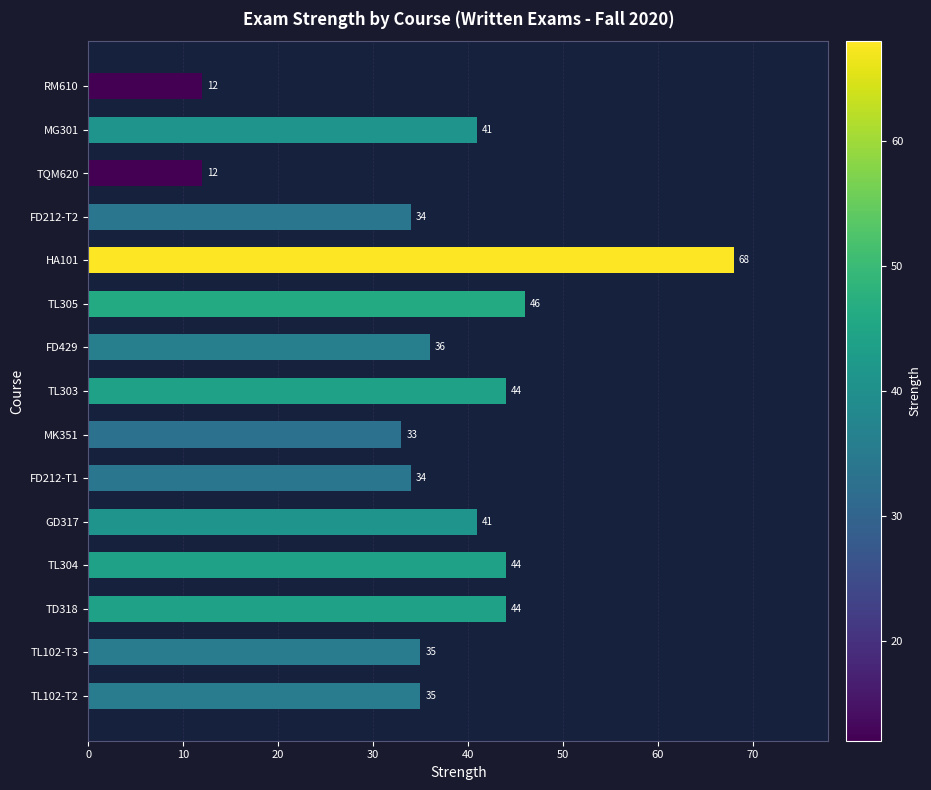

What is the sum of all values?

559